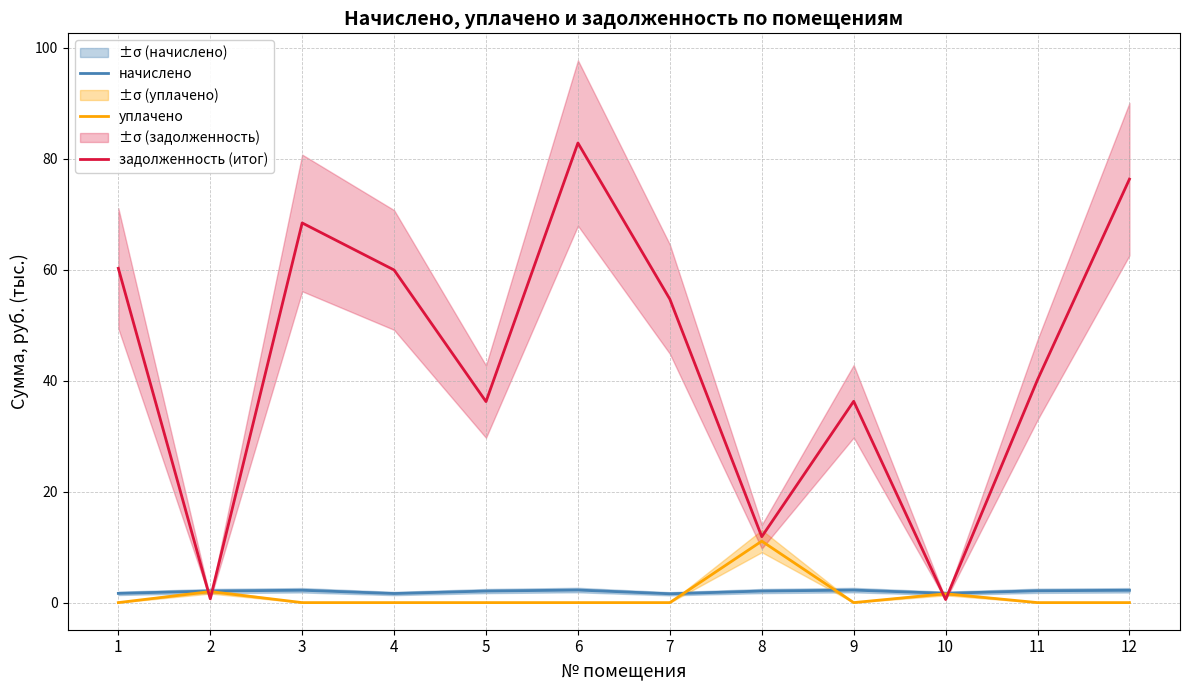

At which label is уплачено closest to 5?

2